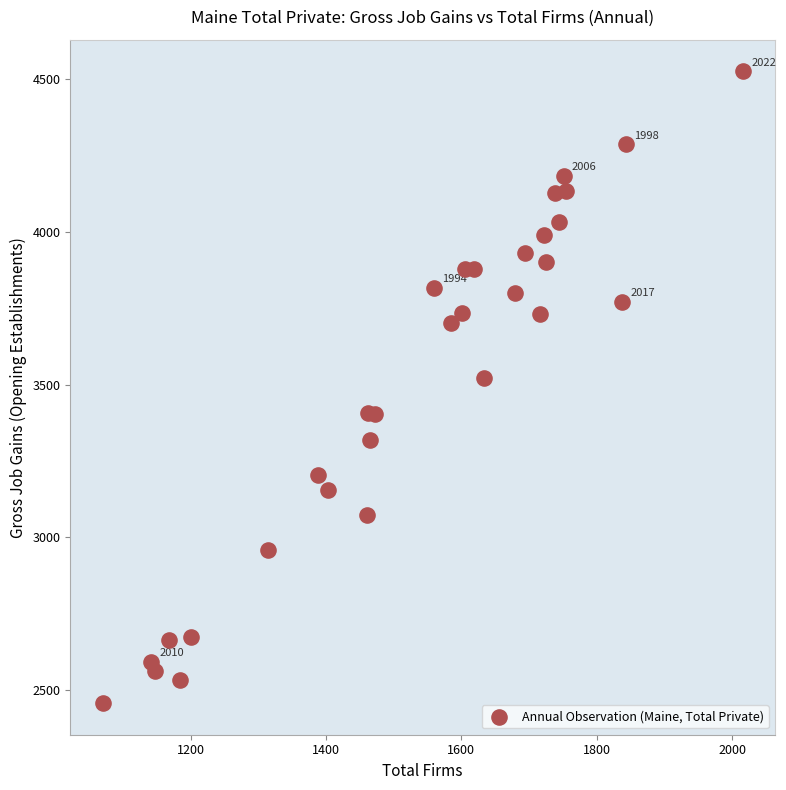

What Y value in the scatter plot is closest to 3491?

3523